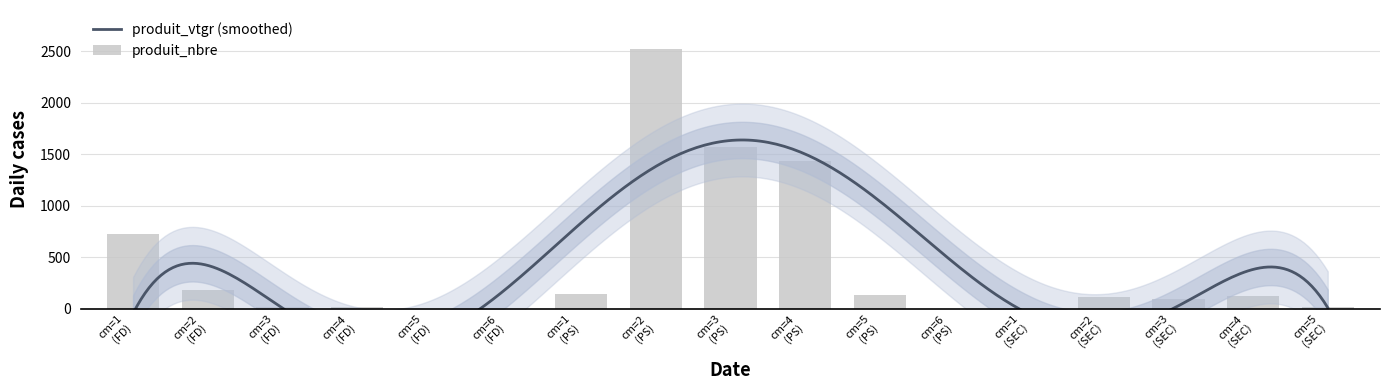

What is the difference between the maximum and minimum values?

2521